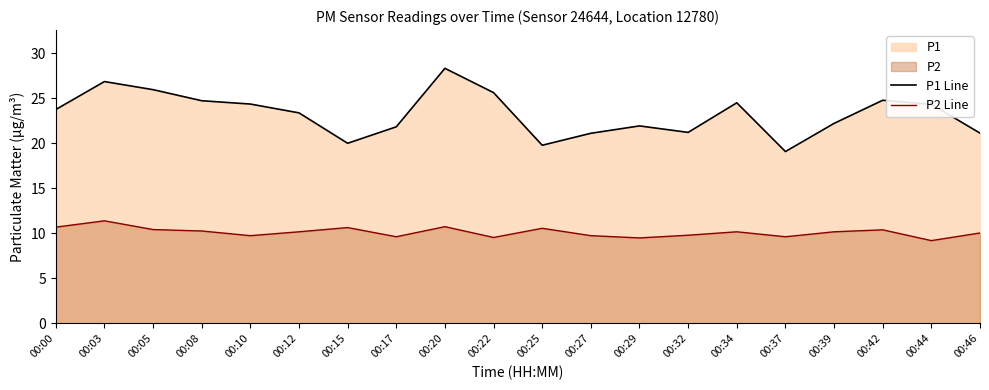

True or false: P2 Line and P1 Line intersect in this chart.

False